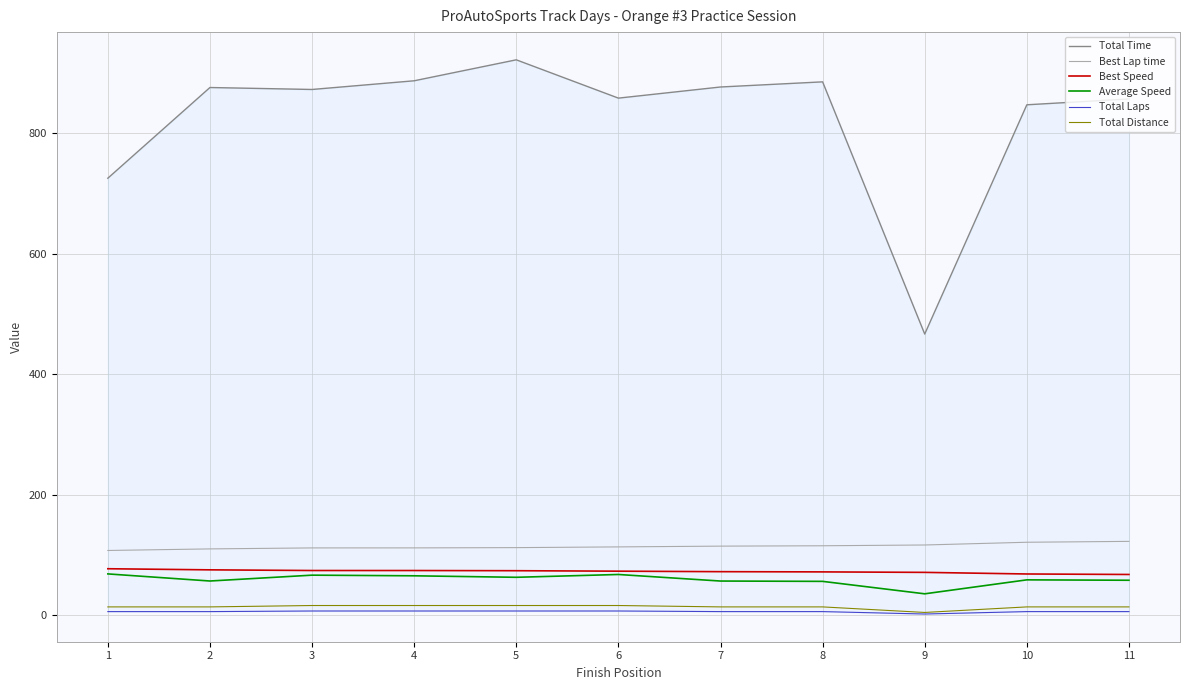

Is the value of Best Lap time at 10 greater than the value of Average Speed at 11?

Yes